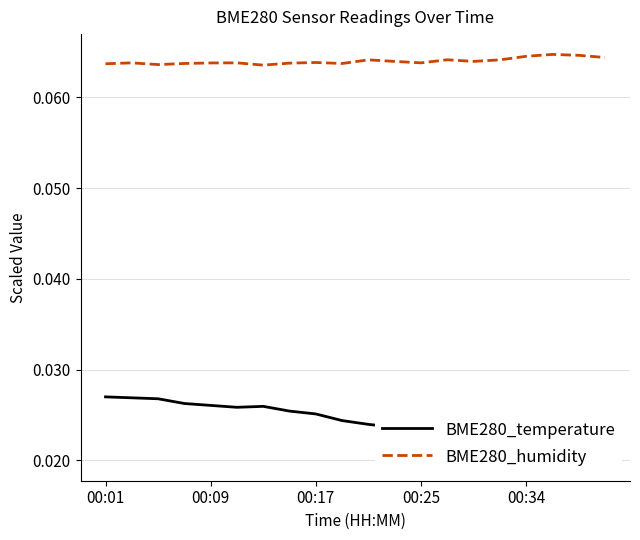

True or false: BME280_temperature has a value of 0.0 at 13.

False